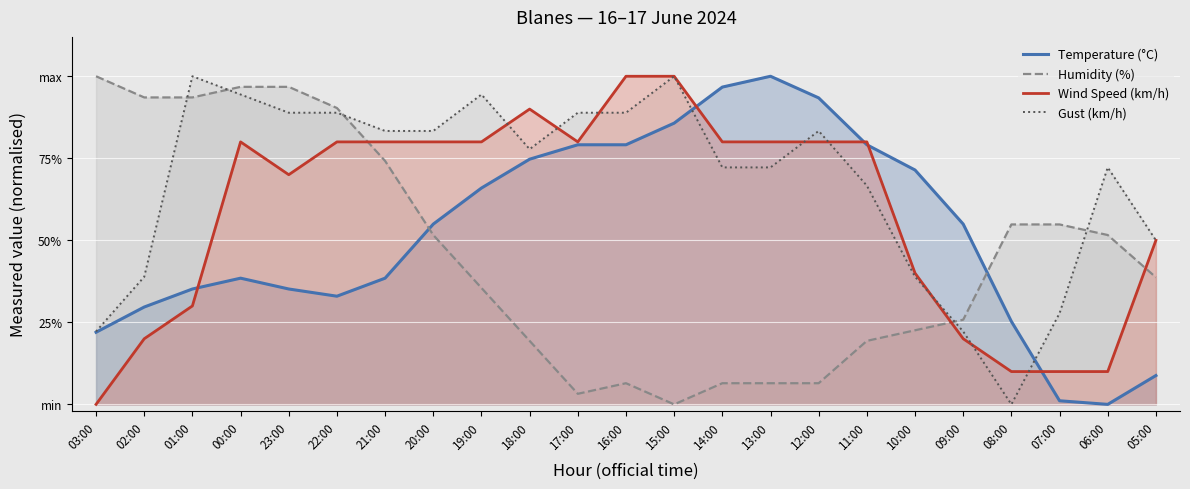

What is the label of the 14th point from the left?

14:00